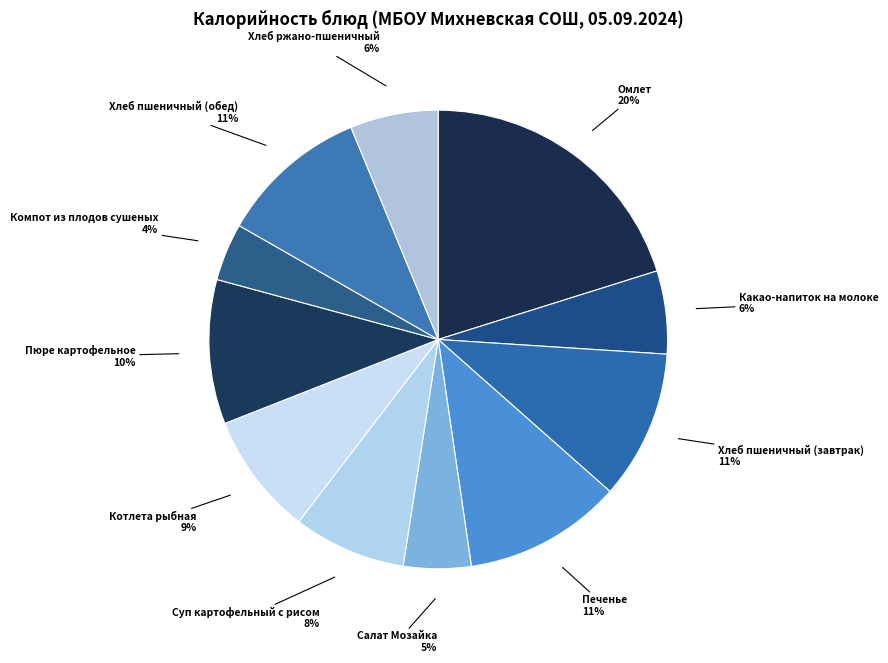

Count the number of slices in the pie.

11